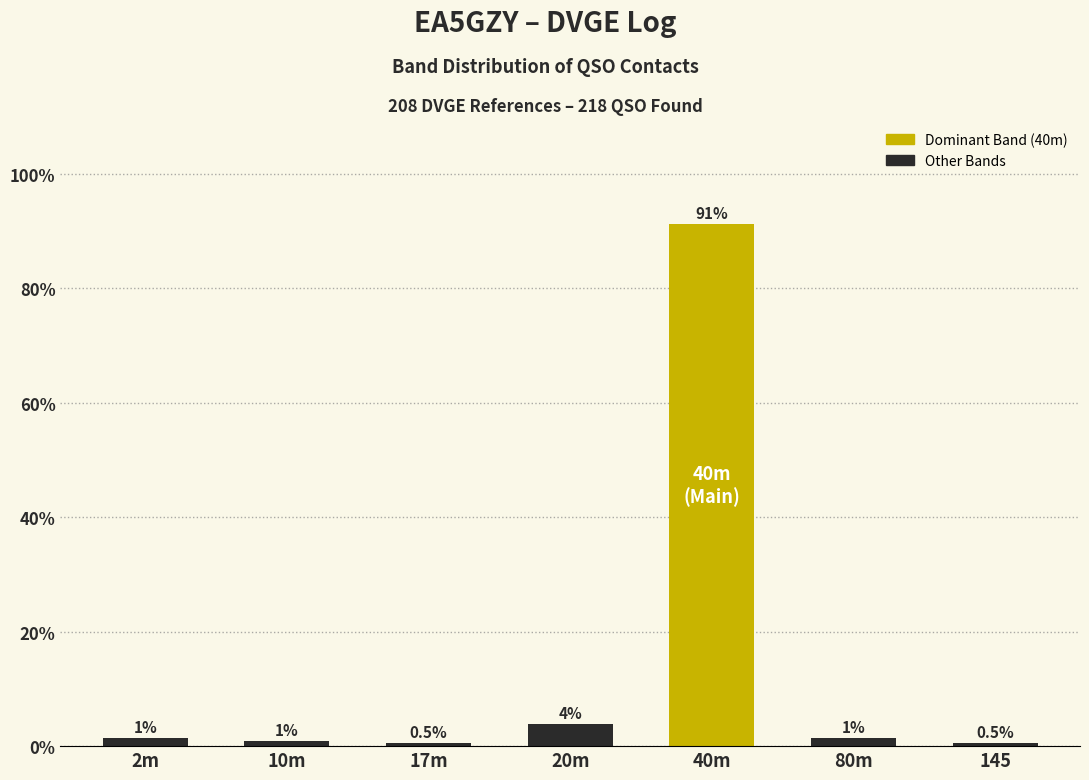

Which category has the highest value across all series?

40m